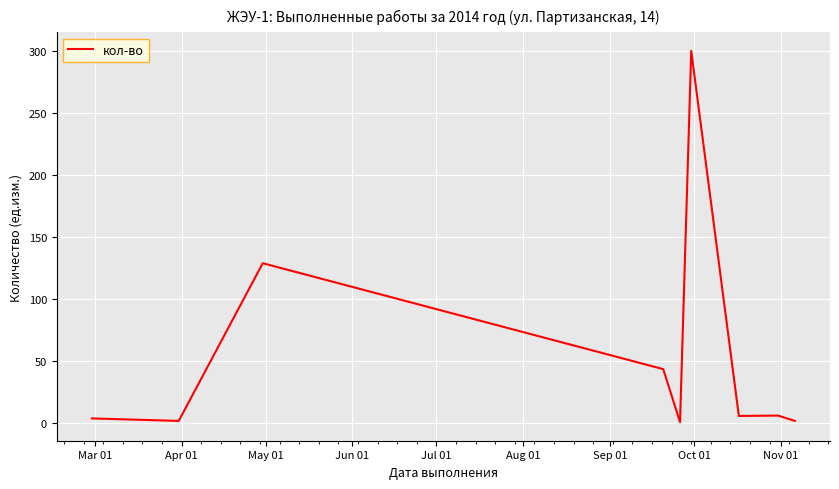

What is the difference between the maximum and minimum values?

299.0